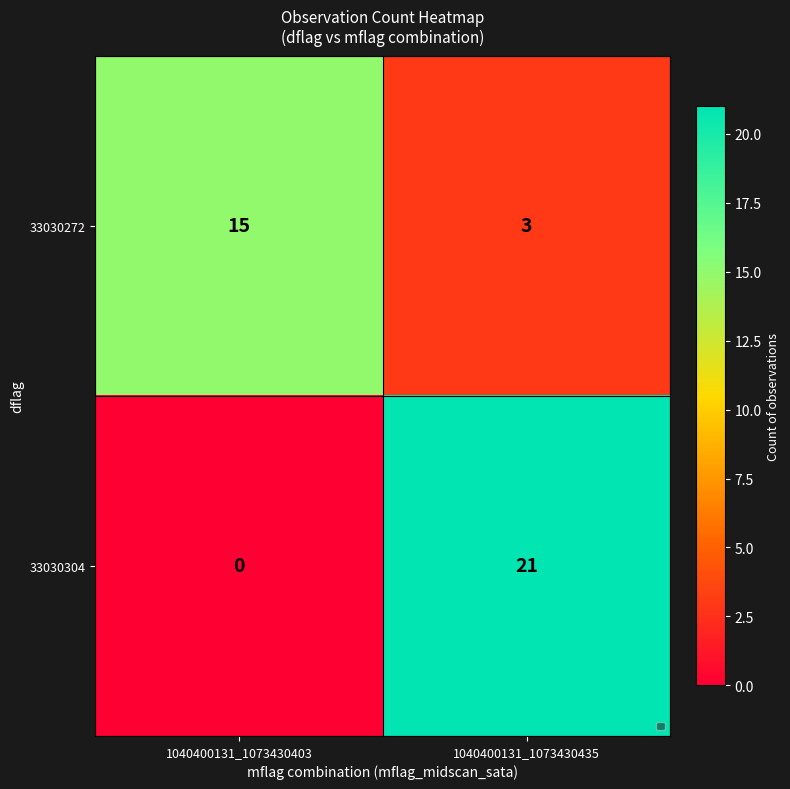

The value of 33030304 at 1040400131_1073430403 is 0. True or false?

True